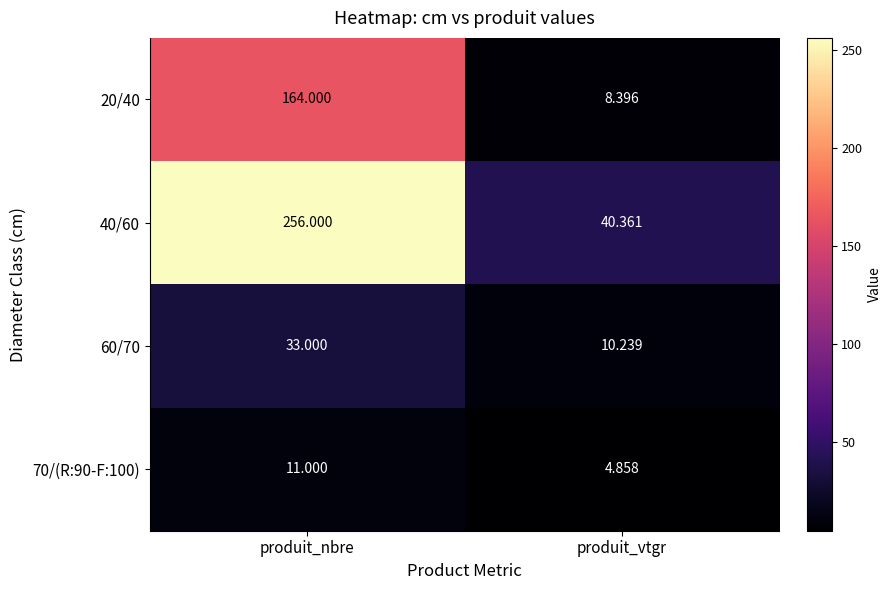

Where is 60/70 nearest to the value 21?

produit_vtgr